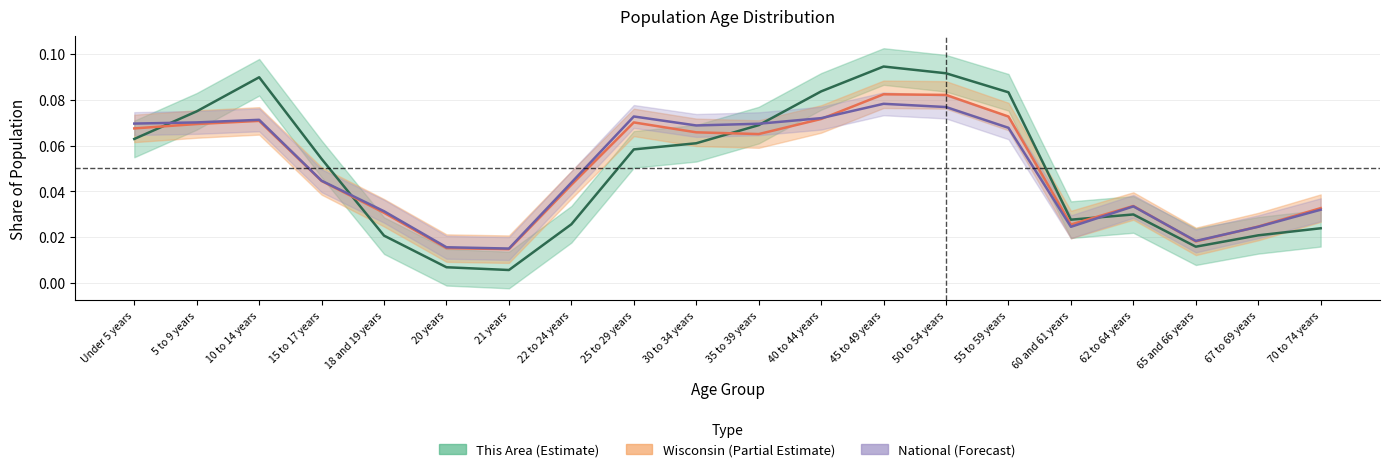

After their last crossing, which series has the higher values: National (Forecast) or Wisconsin (Partial Estimate)?

Wisconsin (Partial Estimate)